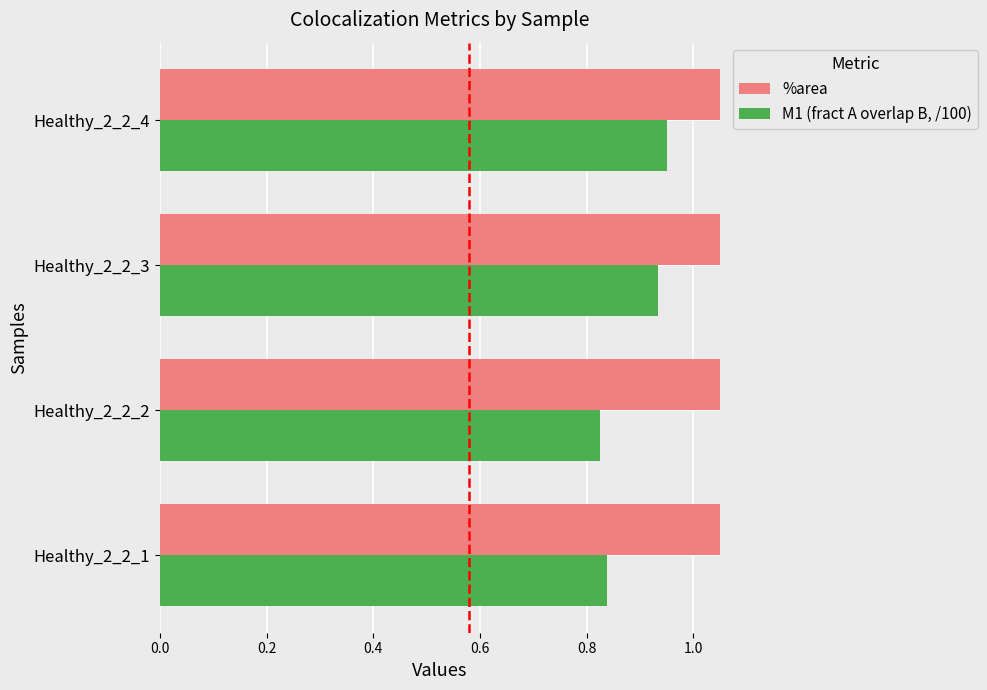

What is the value of the M1 (fract A overlap B, /100) bar at the 1st from the left?

0.8